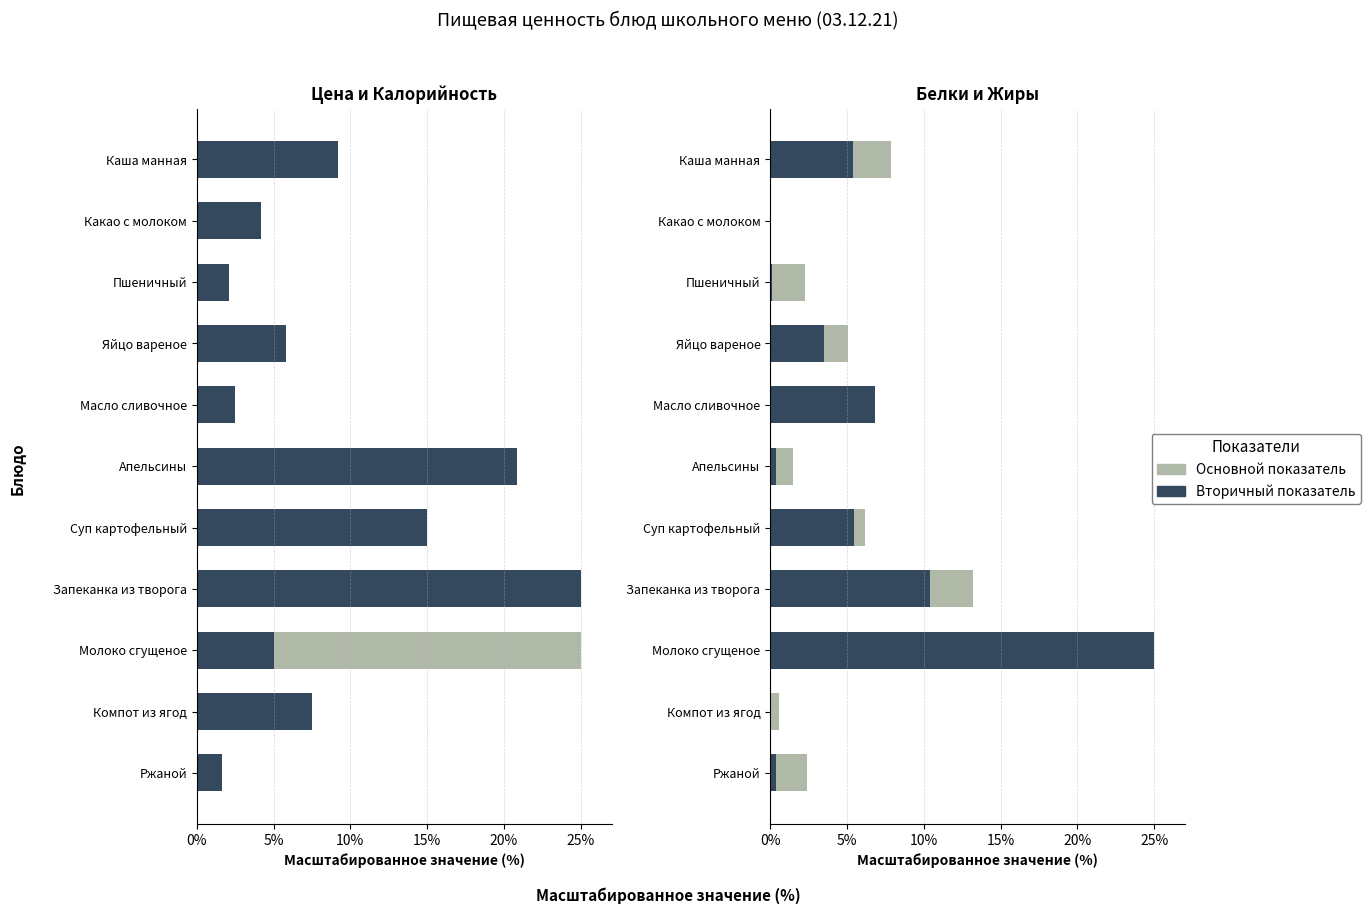

Between Пшеничный and Запеканка из творога, which is larger?

Запеканка из творога